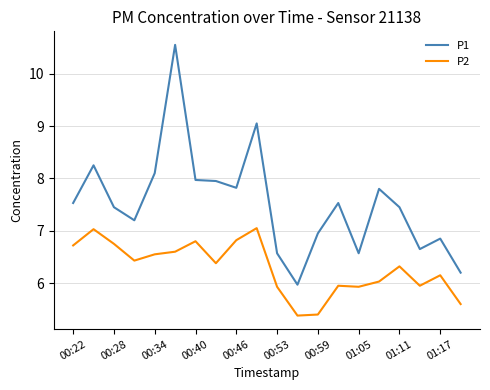

Rank the series by their maximum value, from highest to lowest.

P1, P2